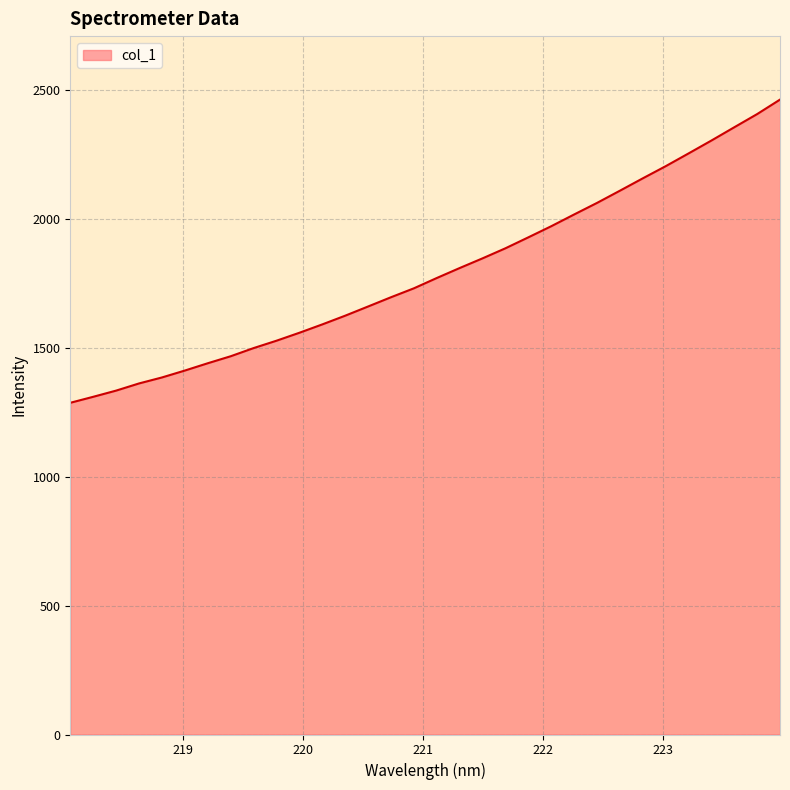

What is the minimum value shown in the chart?

1286.8